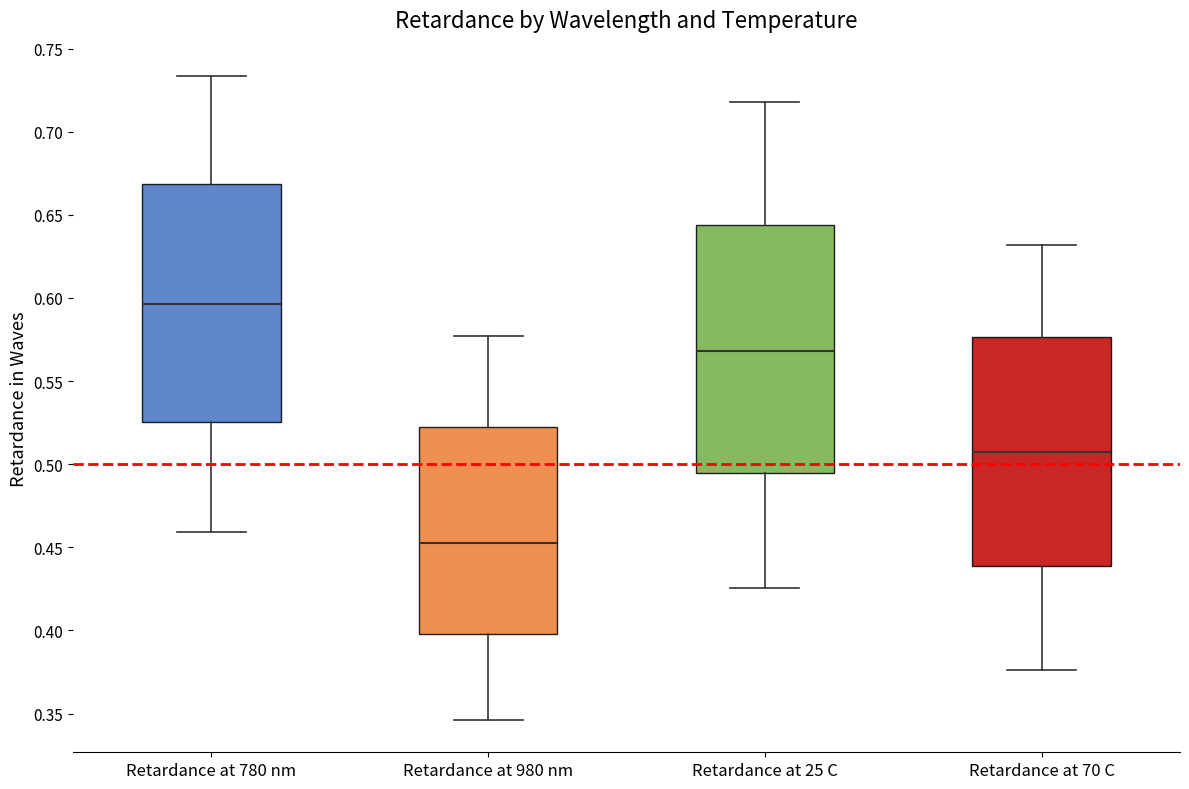

Where is the lower edge of the box for Retardance at 70 C on the y-axis? The values are not printed on the chart, so give them approximately, as read against the axis.

0.440